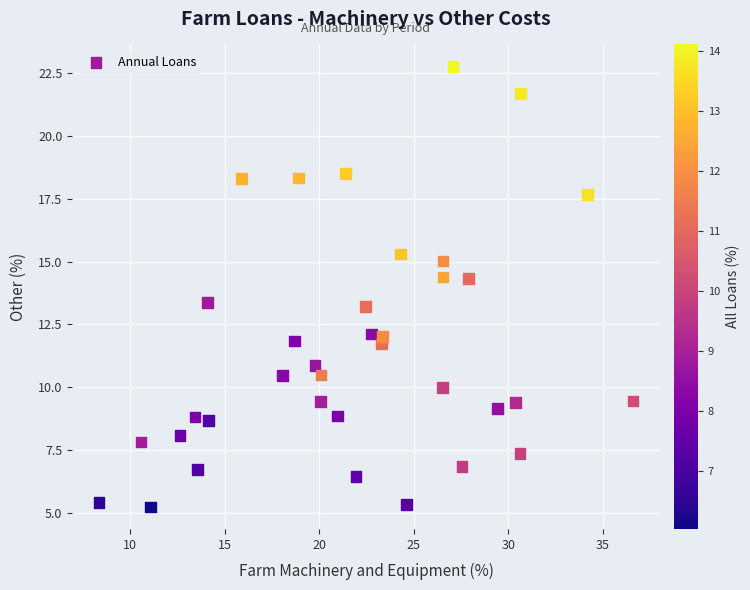

What is the range of X values (max minus min)?

28.2